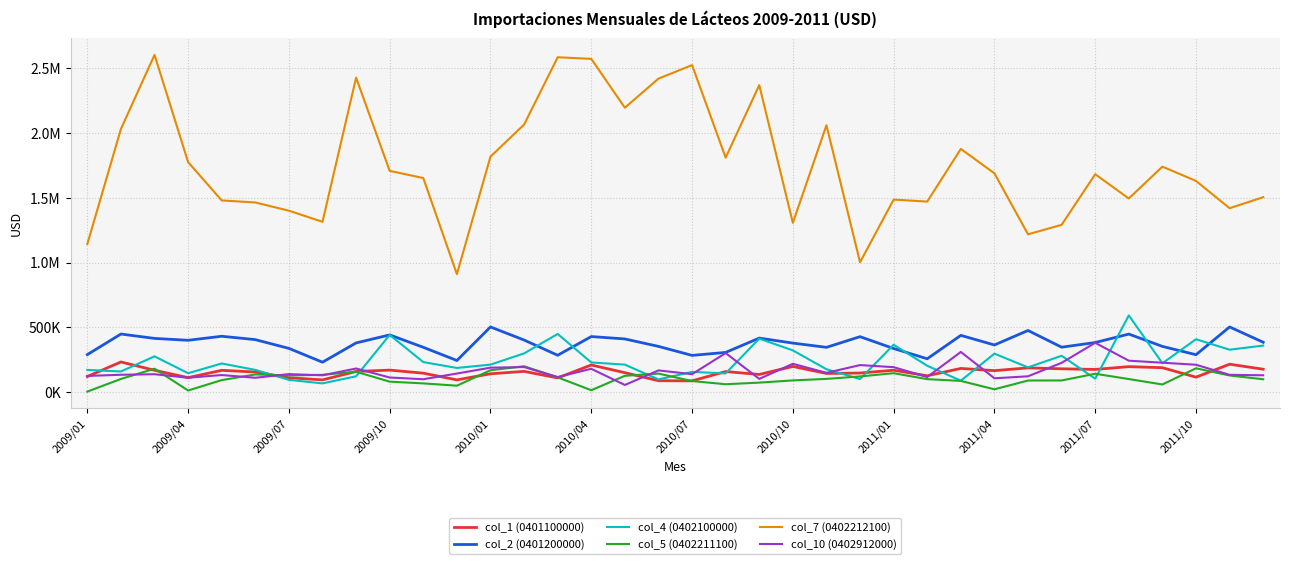

Does the chart display data point markers on the line(s)?

No